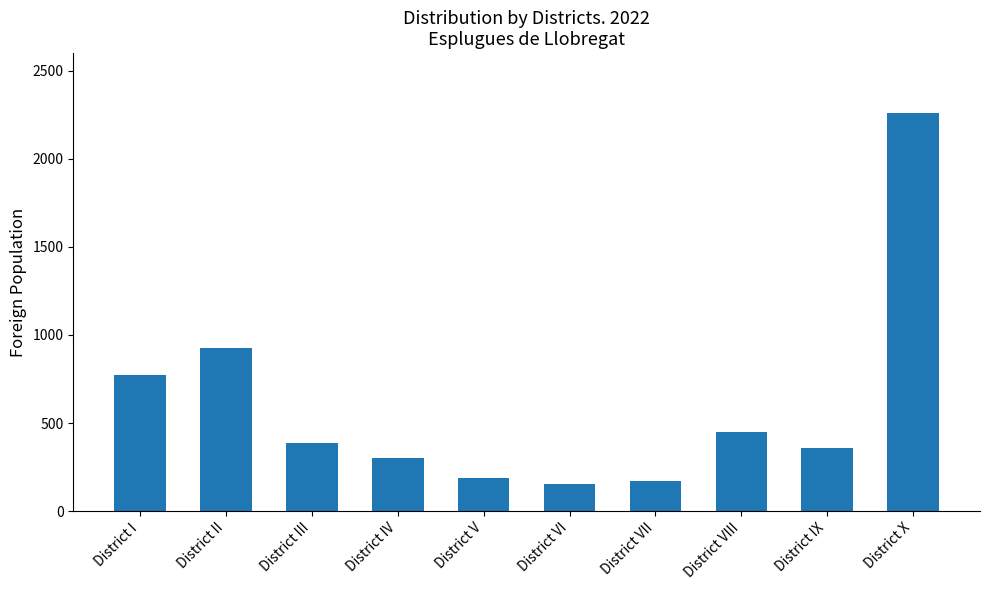

Is it true that the value at District V is 189?

True